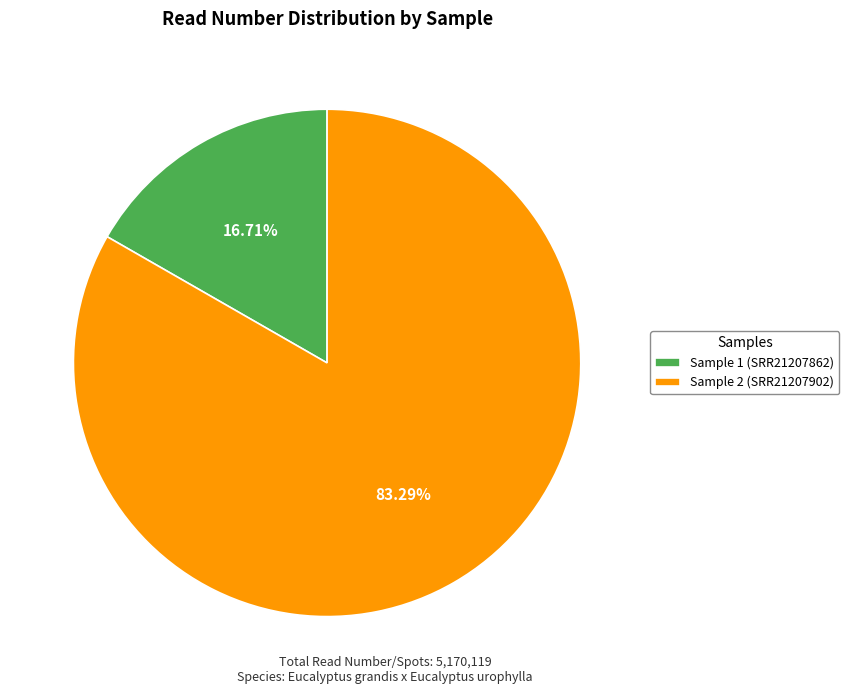

Which slice is the largest?

Sample 2 (SRR21207902)